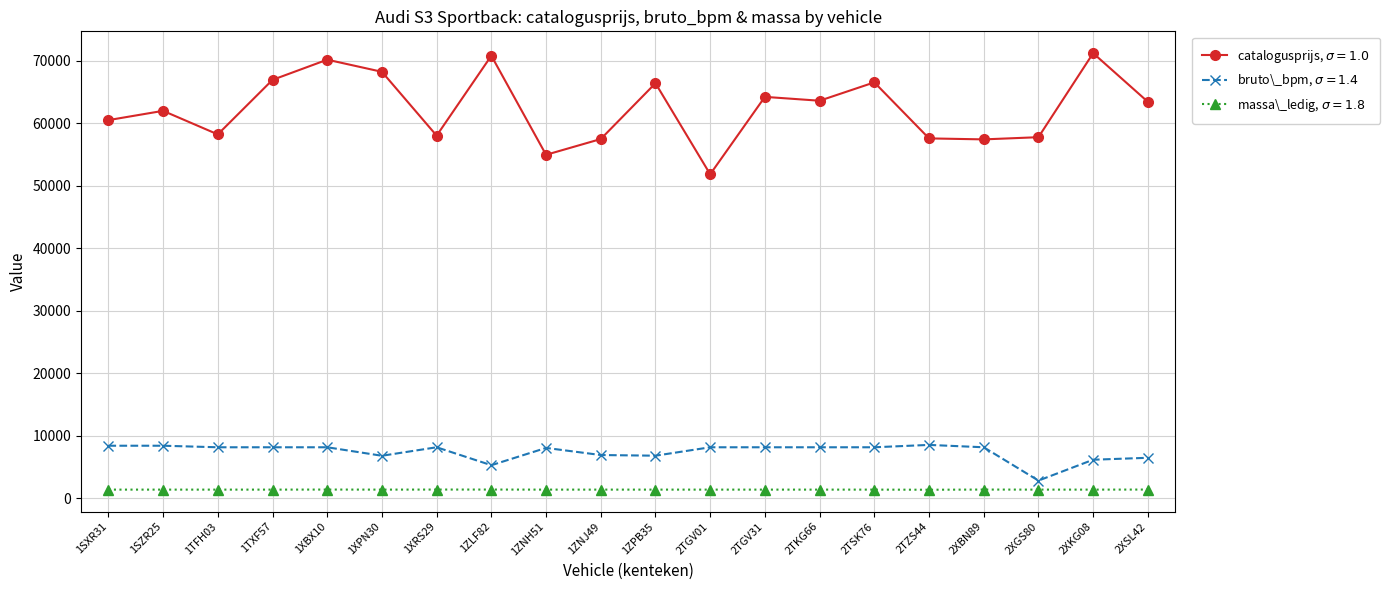

How many categories are shown in the chart?

20